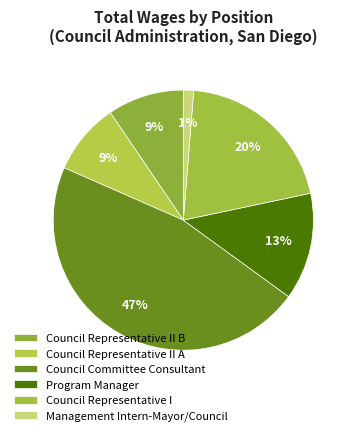

What is the total percentage of Council Representative II A and Management Intern-Mayor/Council?

10.2%